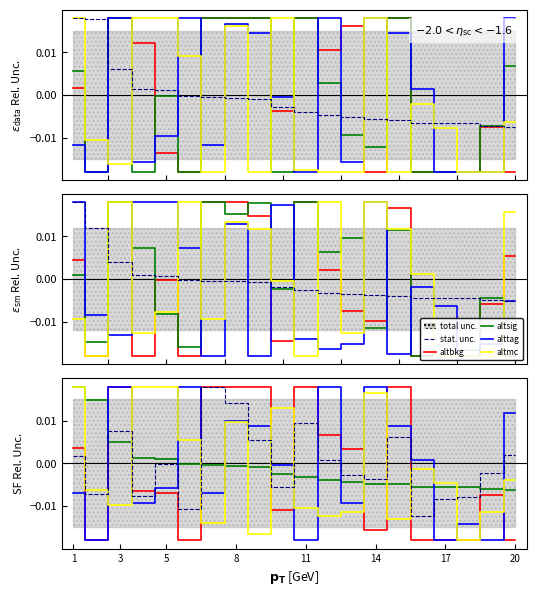

Which label corresponds to the smallest value in the chart?

3